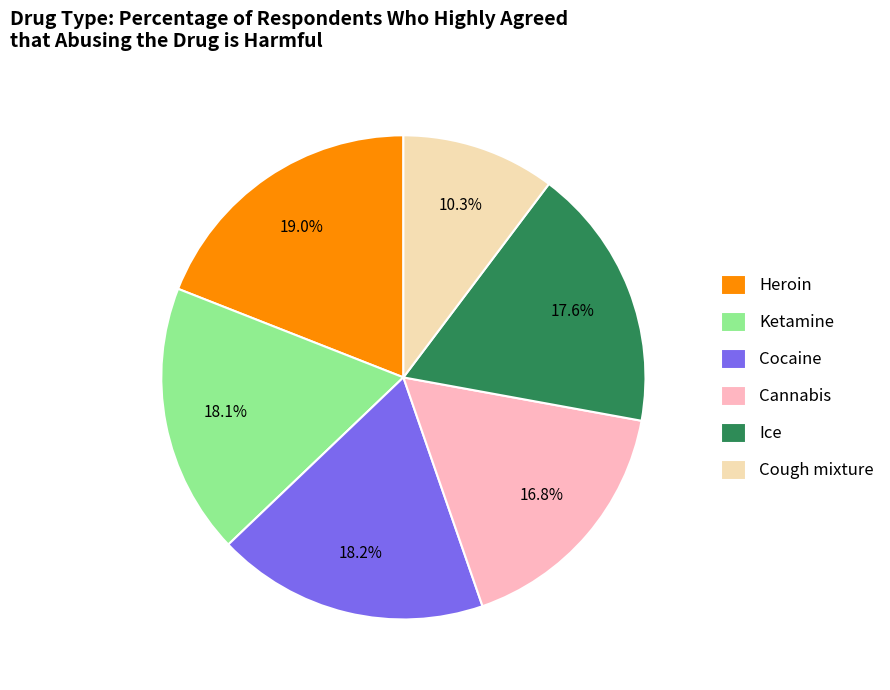

To the nearest percent, what portion does Cocaine represent?

18%